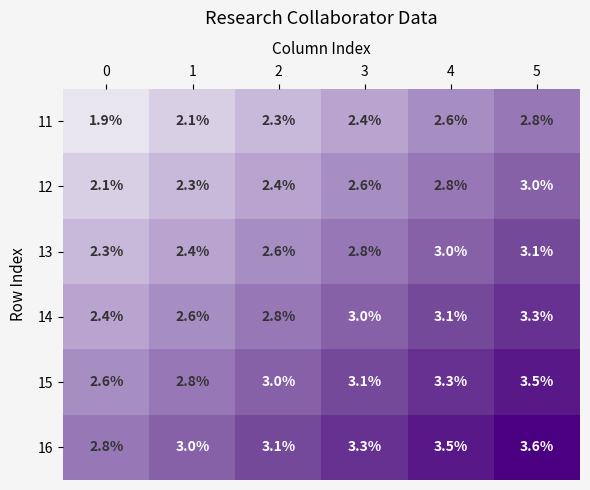

Which series has the largest total across all categories?

16